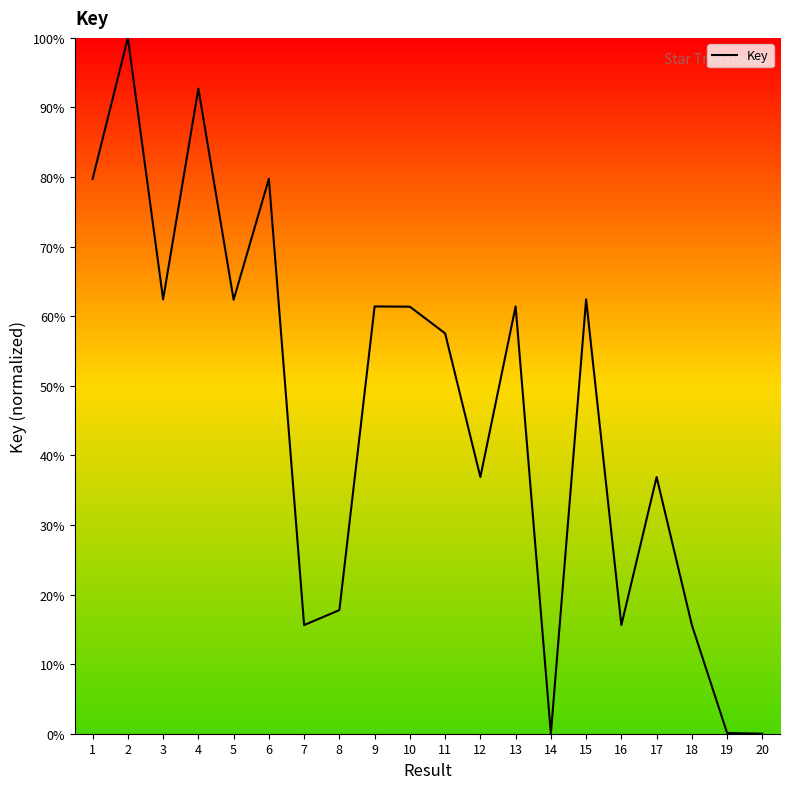

What is the difference between the maximum and minimum values?

100.0